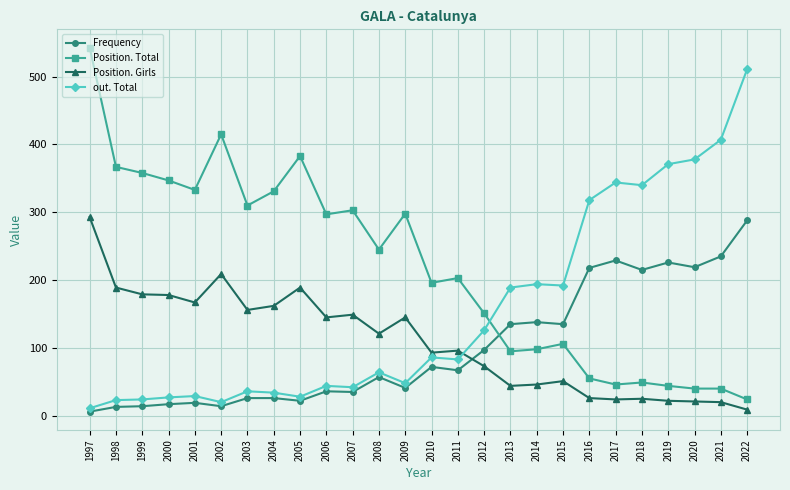

What is the approximate value of out. Total at 2002?

20